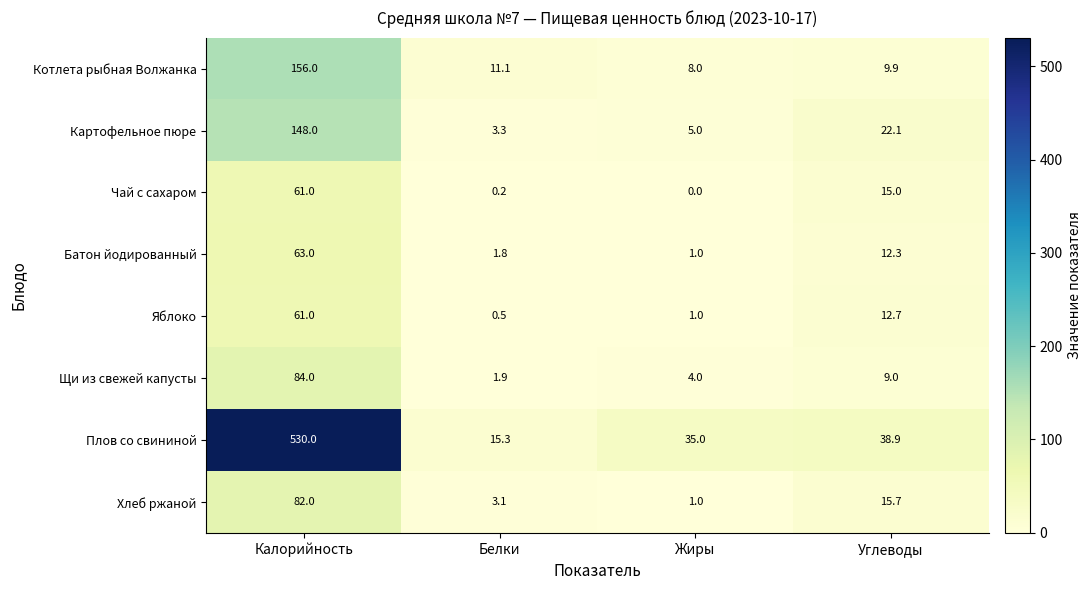

List the labels in order of Яблоко value, largest first.

Калорийность, Углеводы, Жиры, Белки